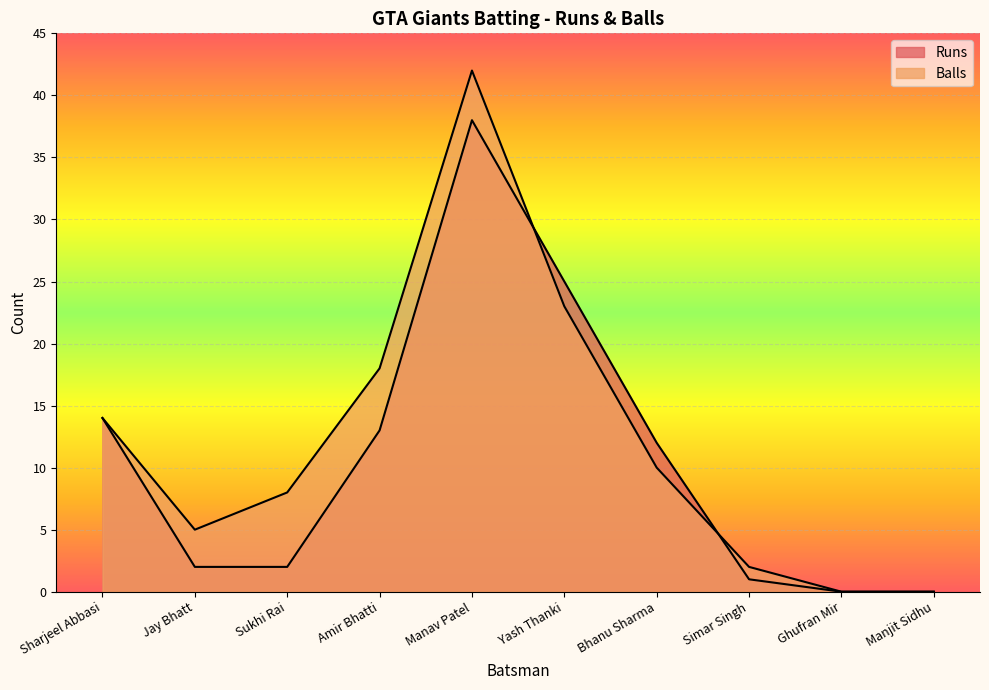

The value of Balls at Amir Bhatti is 28. True or false?

False